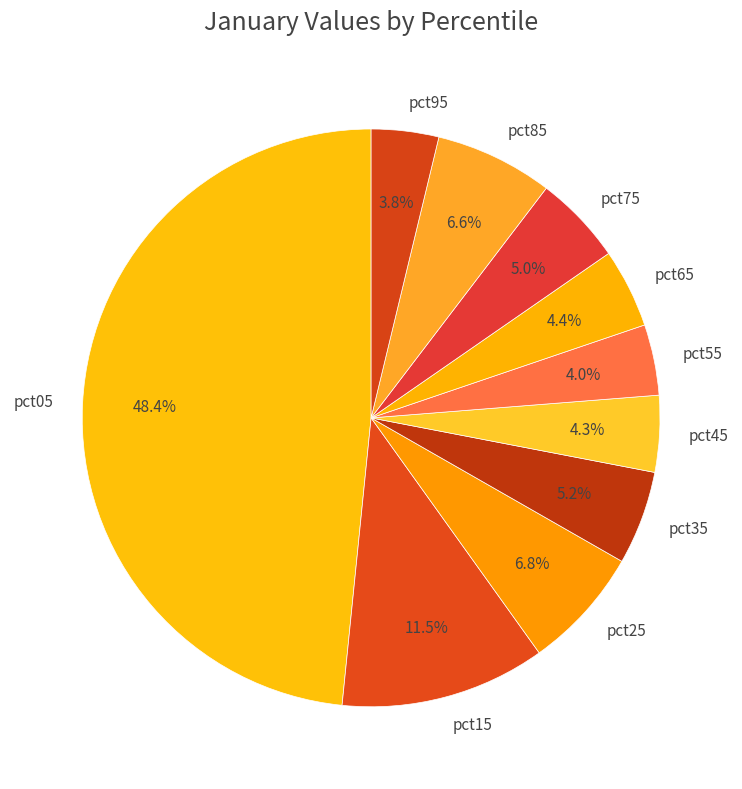

Is there a majority slice in this chart?

No